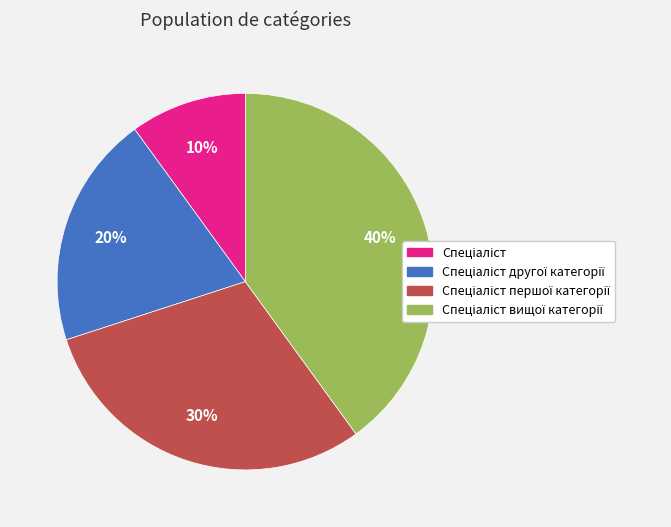

To the nearest percent, what is the difference between the largest and smallest slice percentages?

30%